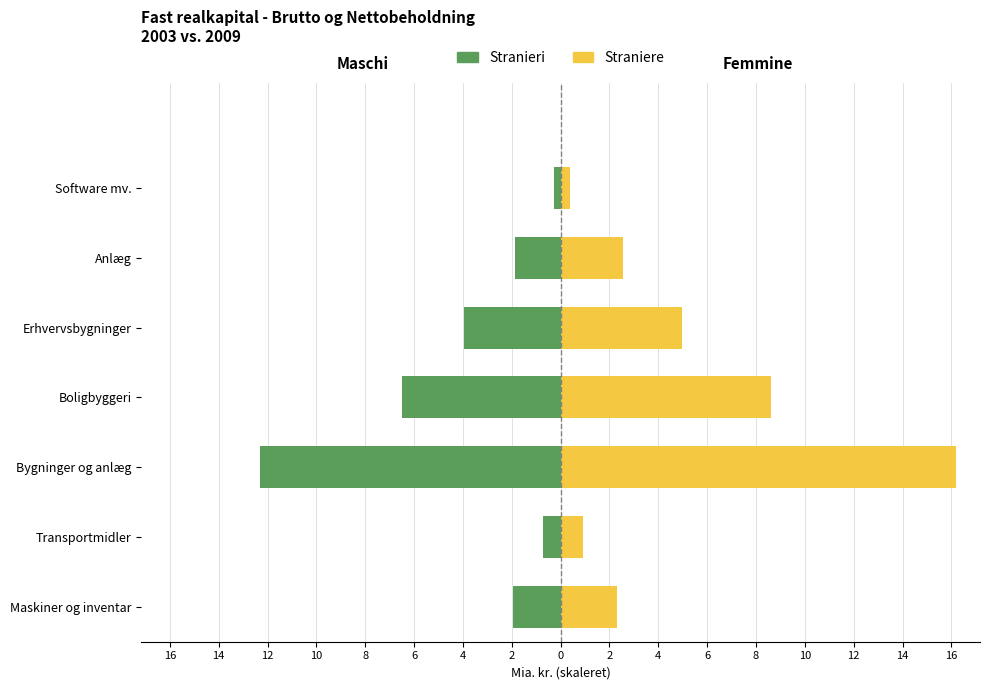

Which series has the widest spread of values?

Straniere